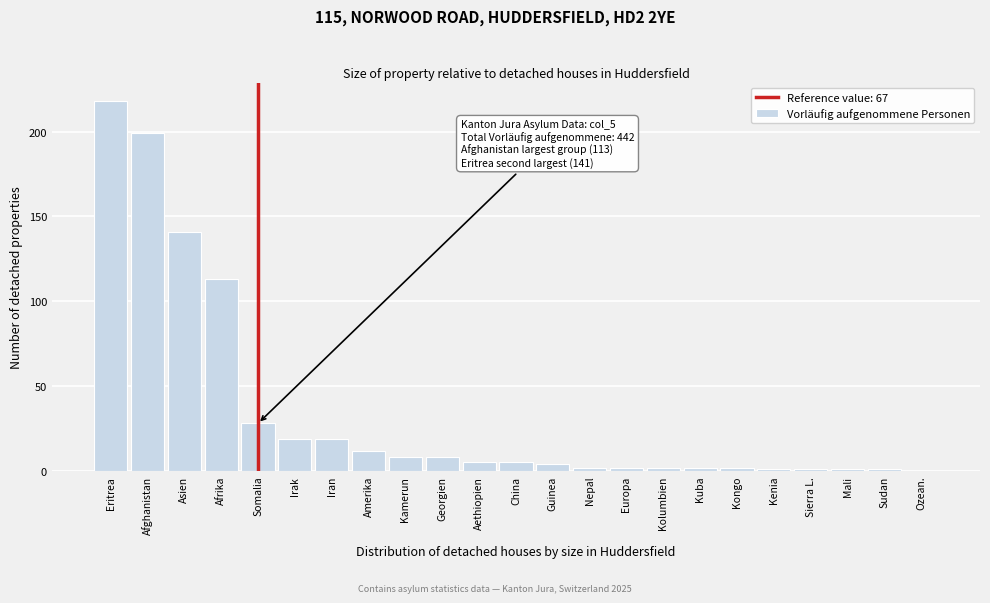

Reading right to left, transcribe all the data shown in this chart.

Ozean.=0	Sudan=1	Mali=1	Sierra L.=1	Kenia=1	Kongo=2	Kuba=2	Kolumbien=2	Europa=2	Nepal=2	Guinea=4	China=5	Aethiopien=5	Georgien=8	Kamerun=8	Amerika=12	Iran=19	Irak=19	Somalia=28	Afrika=113	Asien=141	Afghanistan=199	Eritrea=218